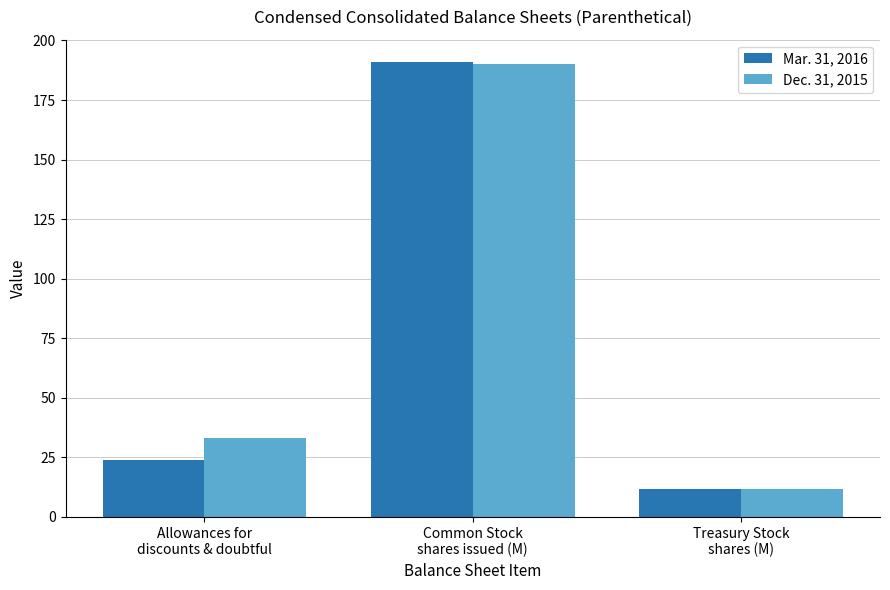

What are all the series names shown in the legend?

Mar. 31, 2016, Dec. 31, 2015